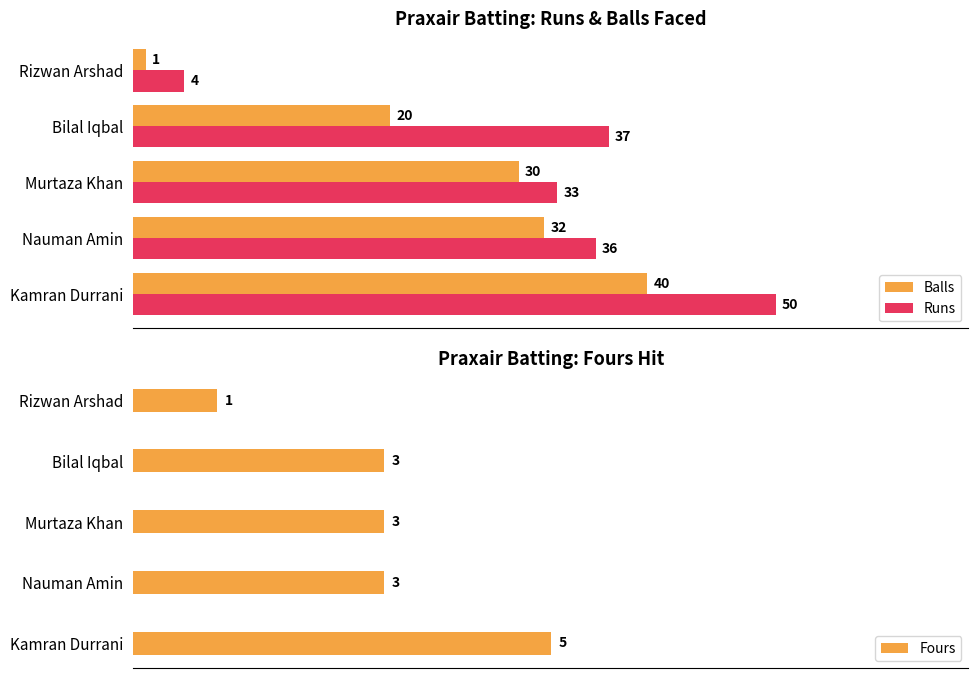

What is the value of the Balls bar at the 4th from the left?

20